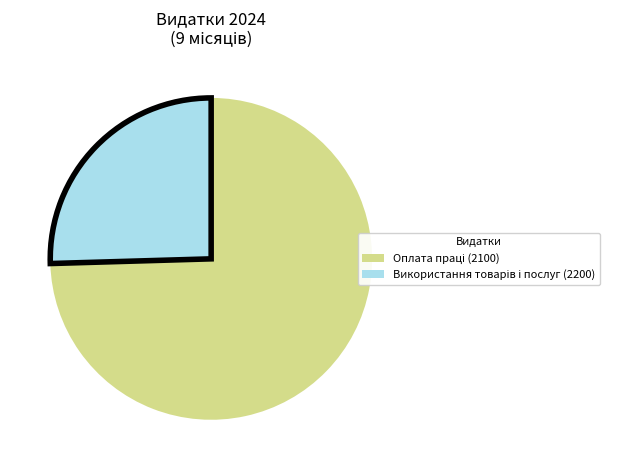

Is there any slice that represents more than half of the pie?

Yes